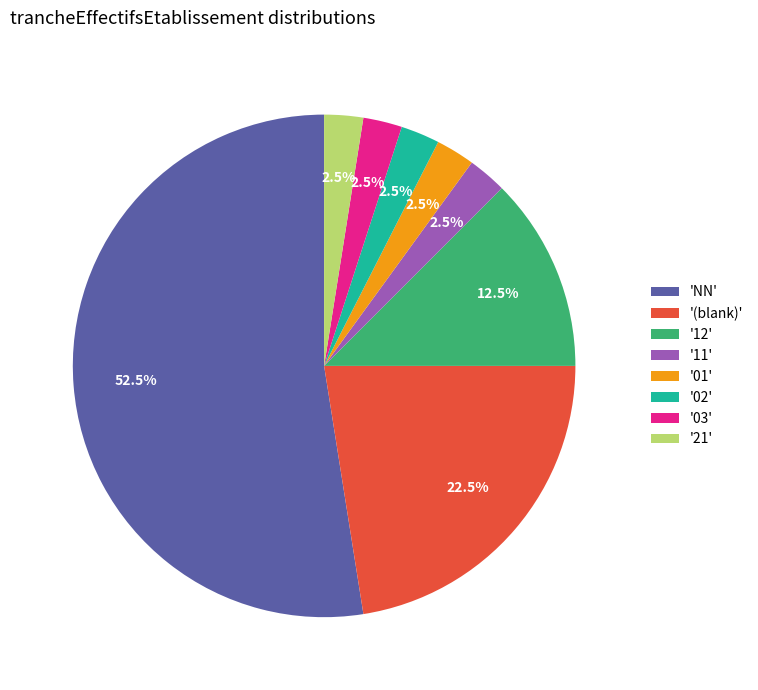

Do '(blank)' and '02' together represent more than half of the pie?

No